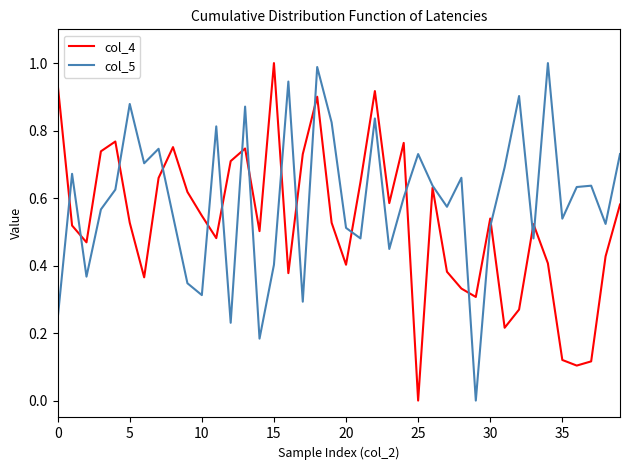

Rank the series by their average value, from lowest to highest.

col_4, col_5